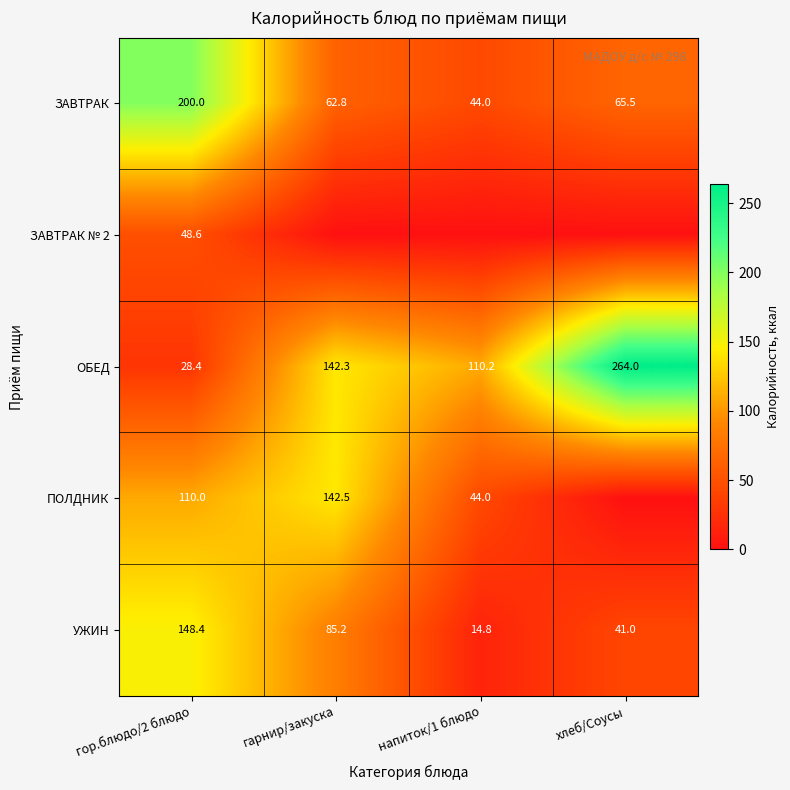

What is the approximate value of ЗАВТРАК at напиток/1 блюдо?

44.0